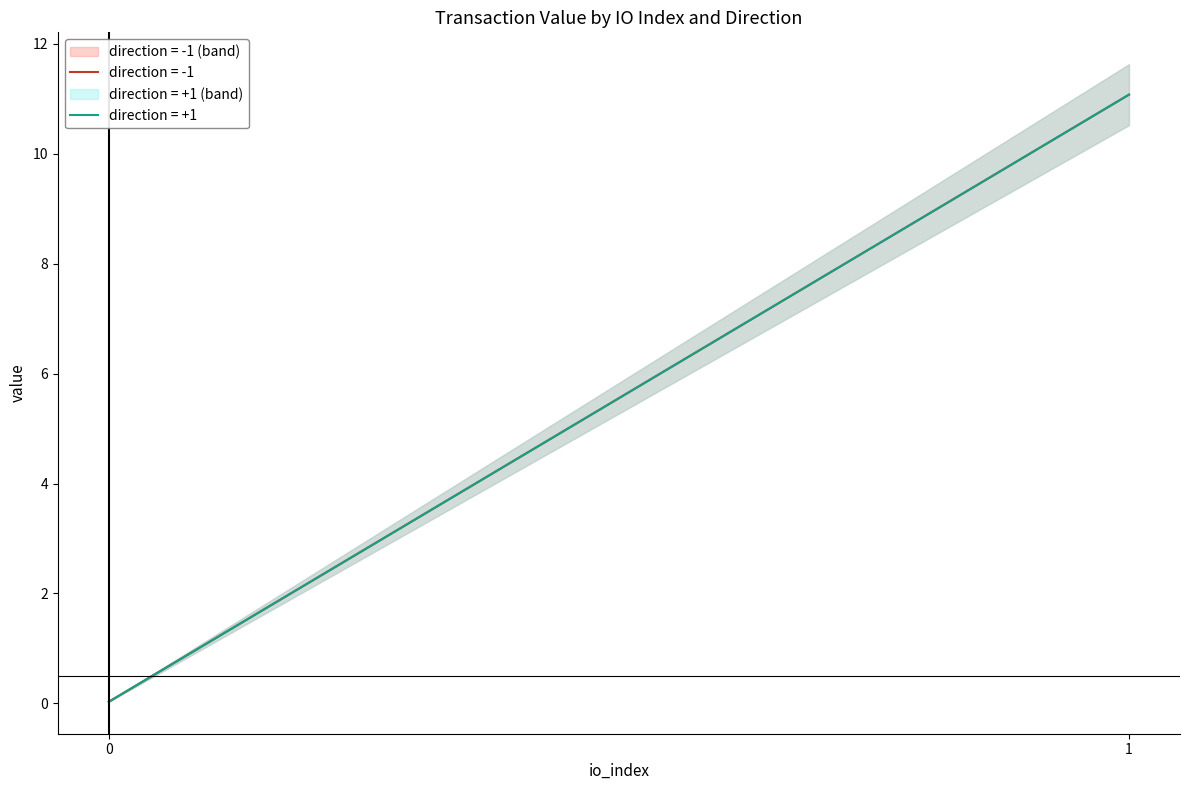

At which category is the sum across all series the highest?

1